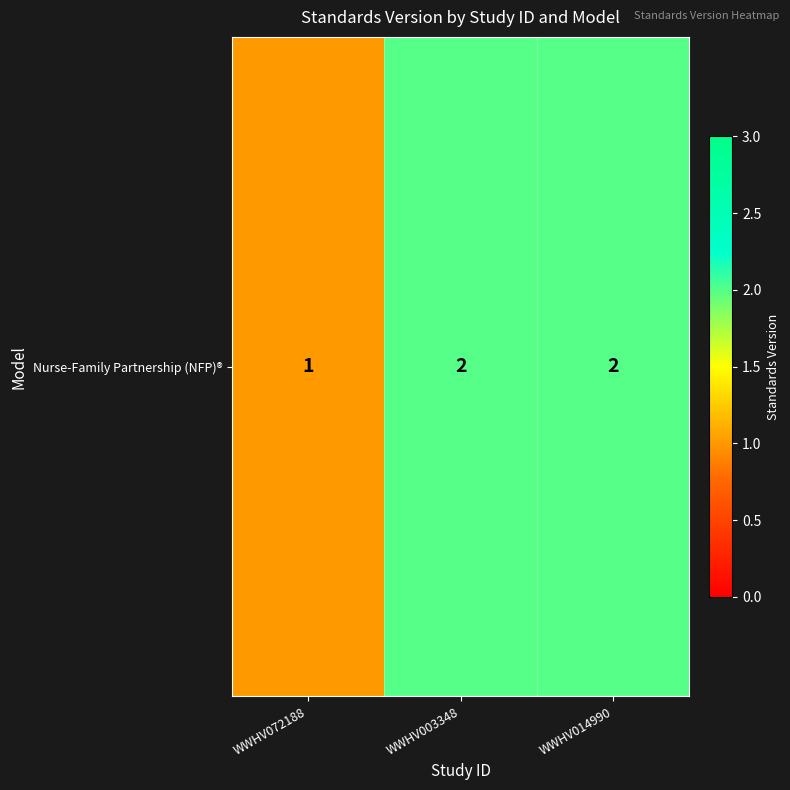

What is the sum of all values?

5